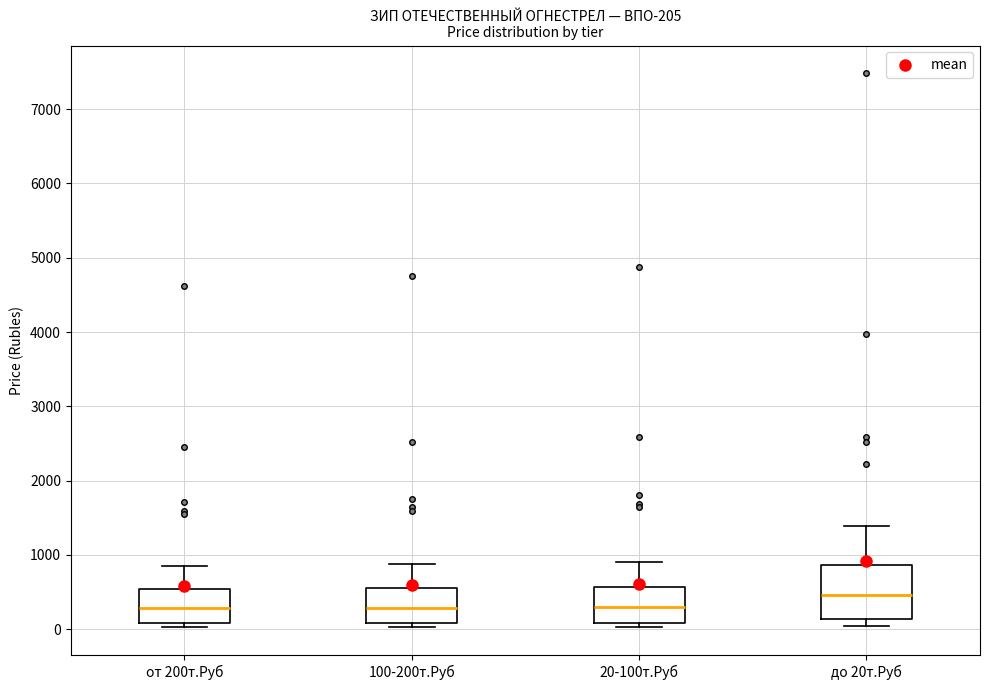

Where does the median line of the box for 20-100т.Руб sit on the y-axis? The values are not printed on the chart, so give them approximately, as read against the axis.

300